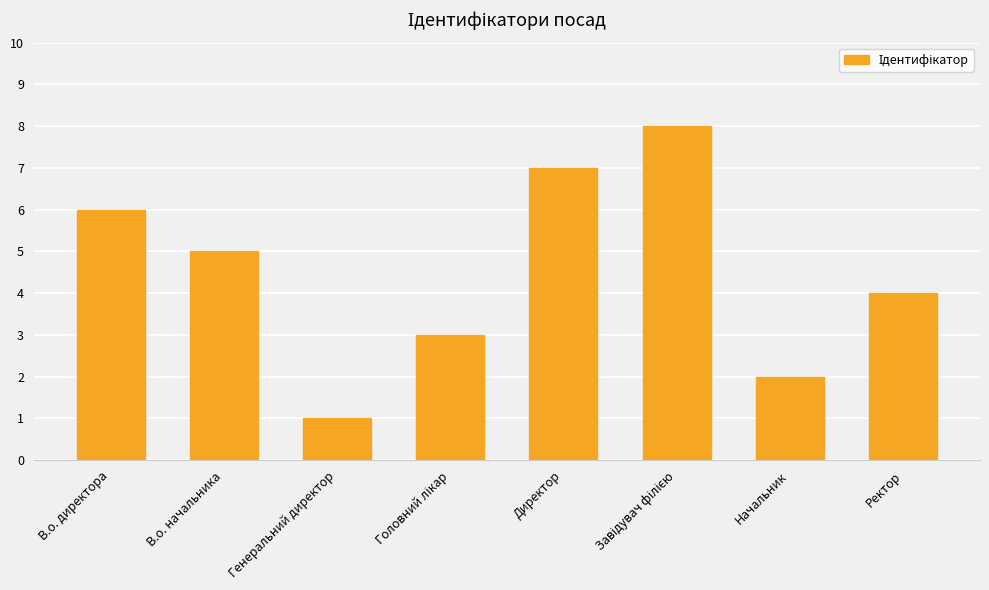

How many values are between 3 and 7?

5